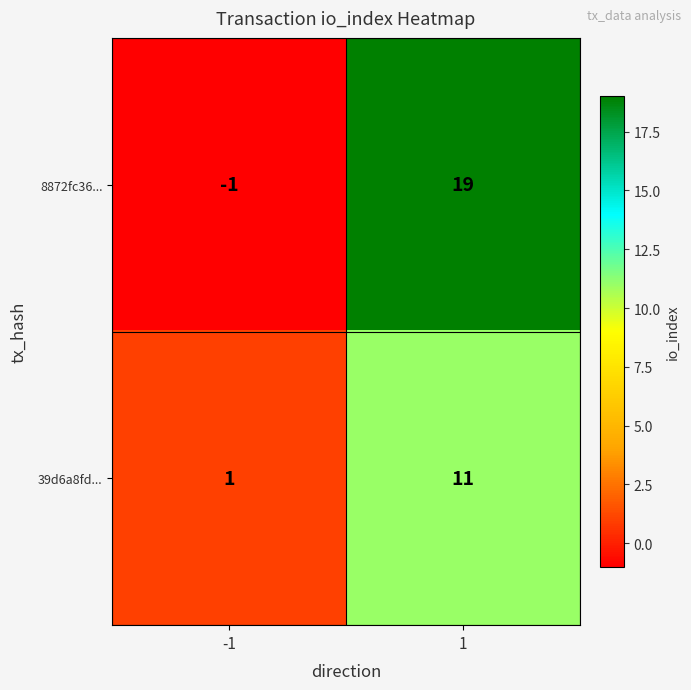

List the series in order of their overall mean, lowest first.

39d6a8fd..., 8872fc36...